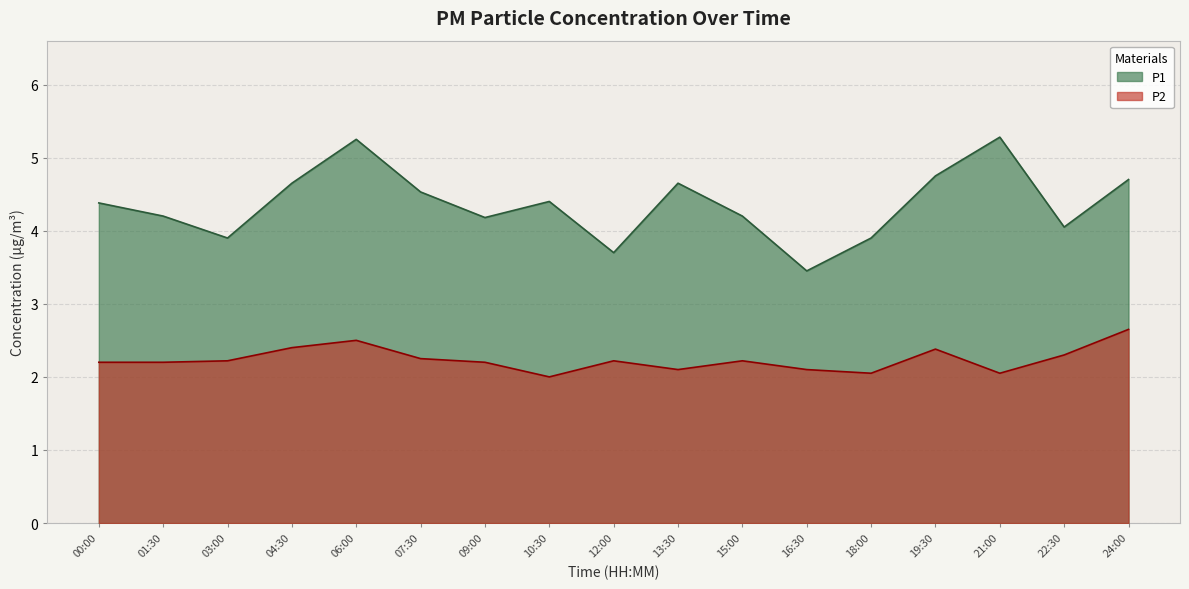

How many lines are shown in the chart?

2